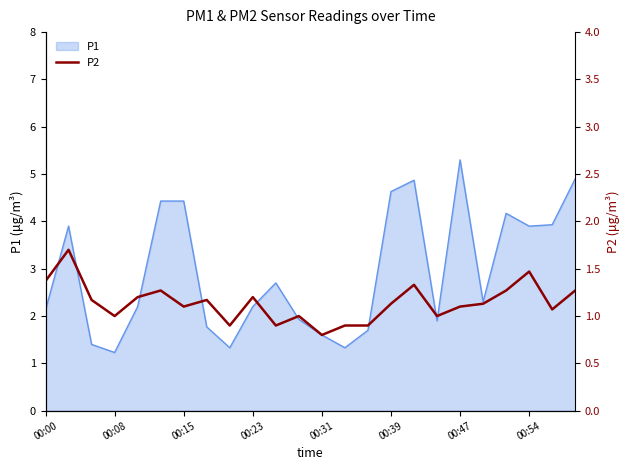

What is the highest value of the P1 series?

5.3